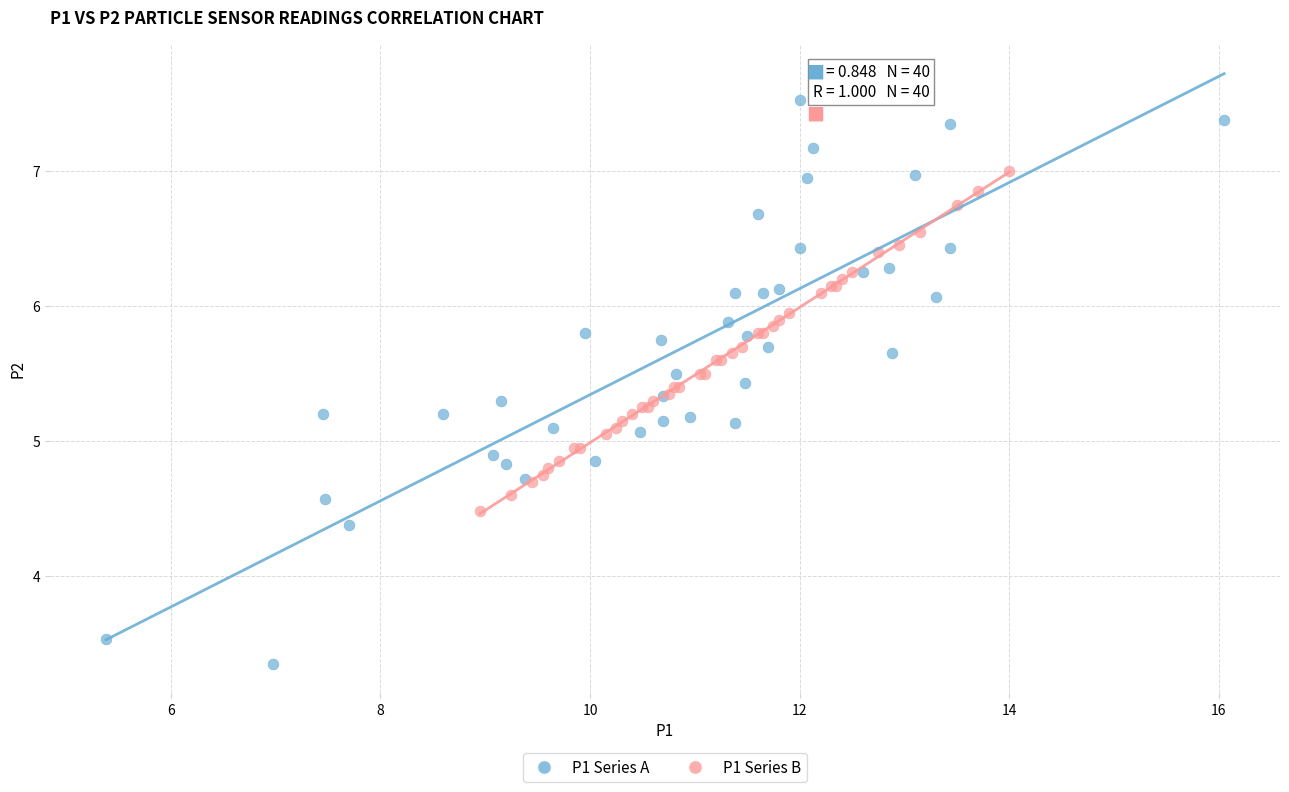

Which series reaches the maximum Y coordinate?

P1 Series A